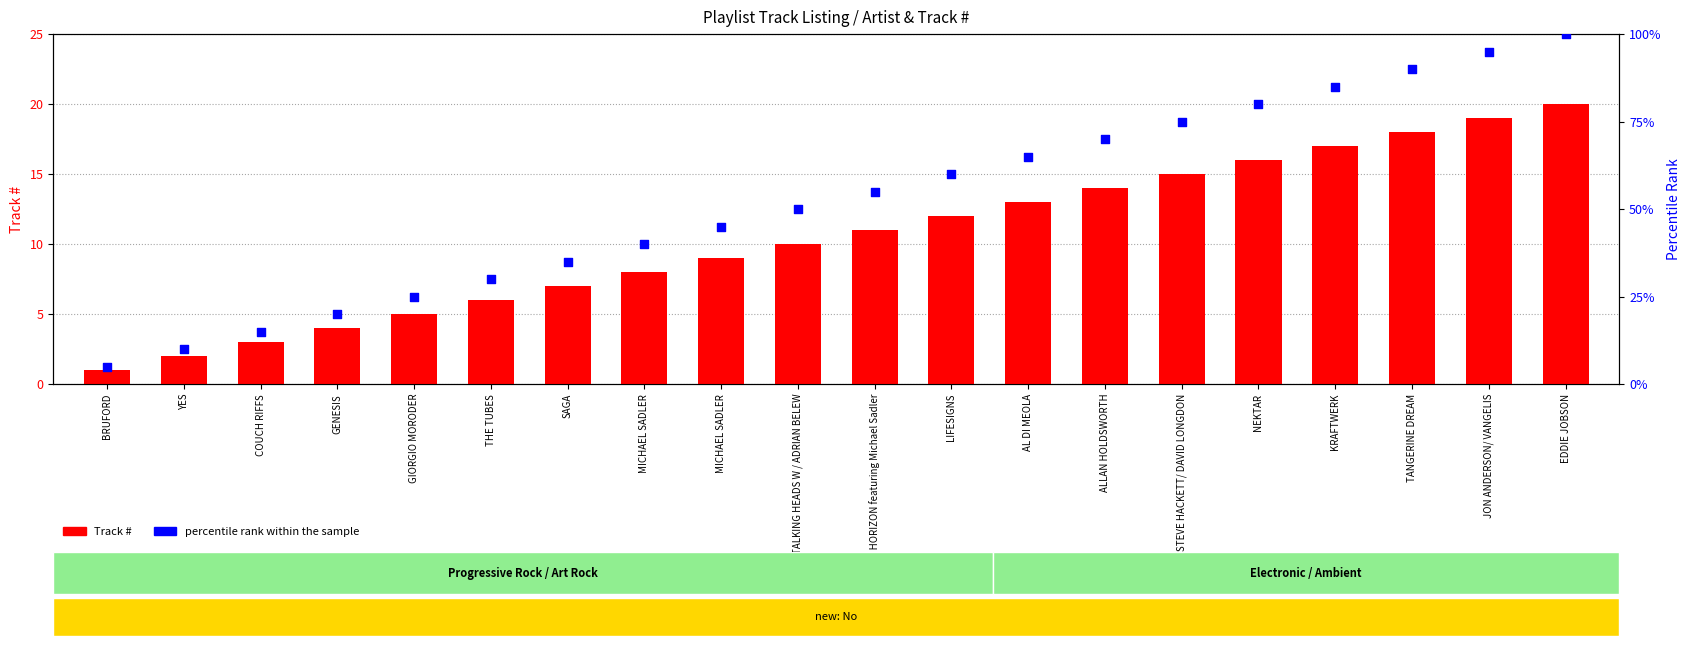

What is the total value across all series at ALLAN HOLDSWORTH?

84